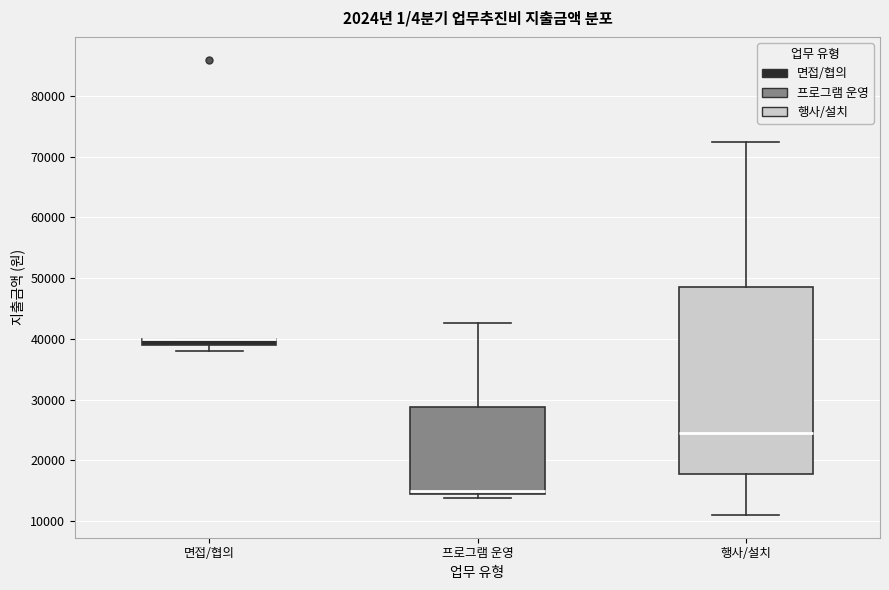

Comparing the boxes themselves (not the whiskers), which one is the tallest?

행사/설치